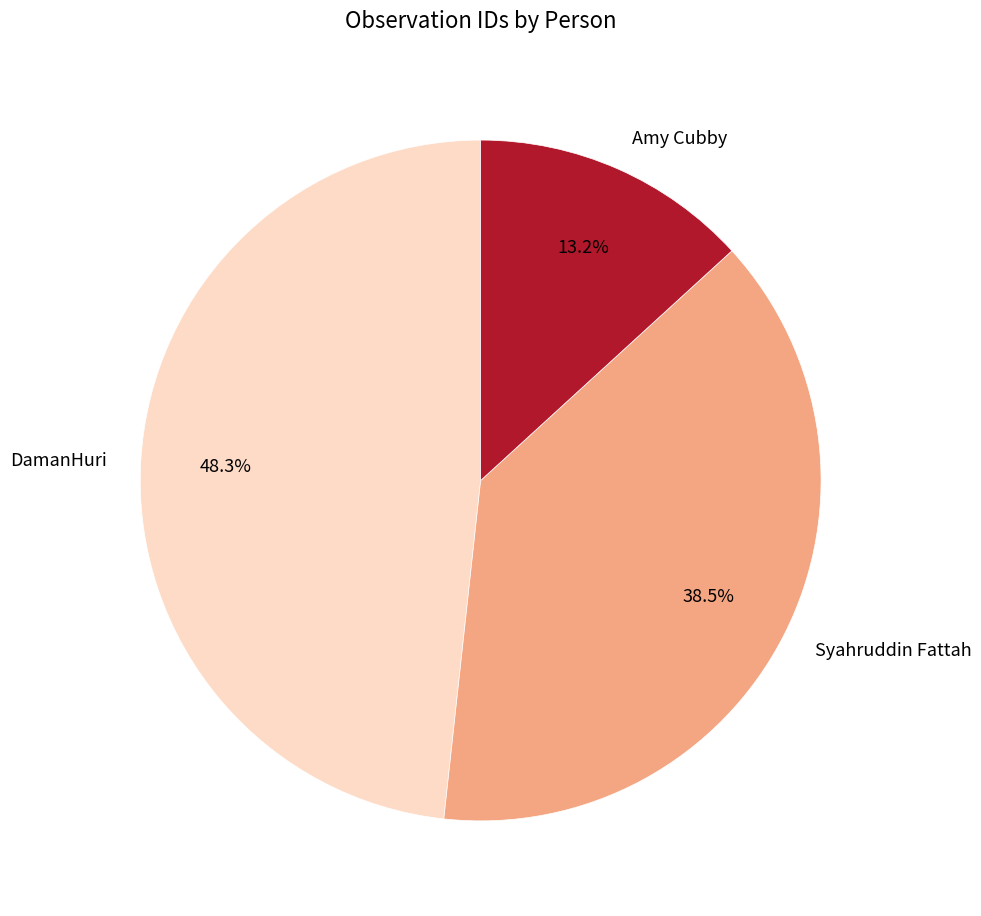

How much of the chart is everything except Syahruddin Fattah?

61.5%